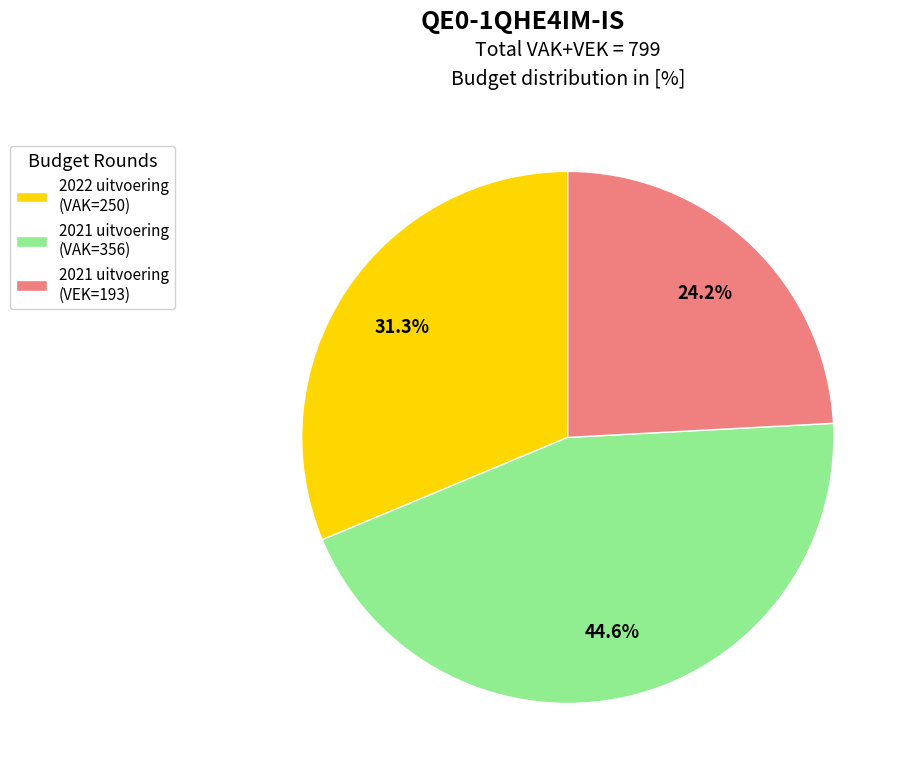

What percentage do 2022 uitvoering (VAK=250) and 2021 uitvoering (VAK=356) together represent?

75.8%